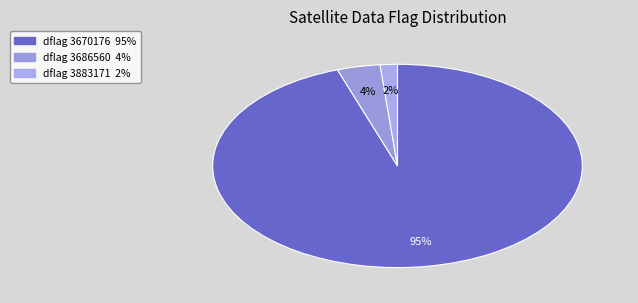

Rank the categories by value from highest to lowest.

3670176, 3686560, 3883171